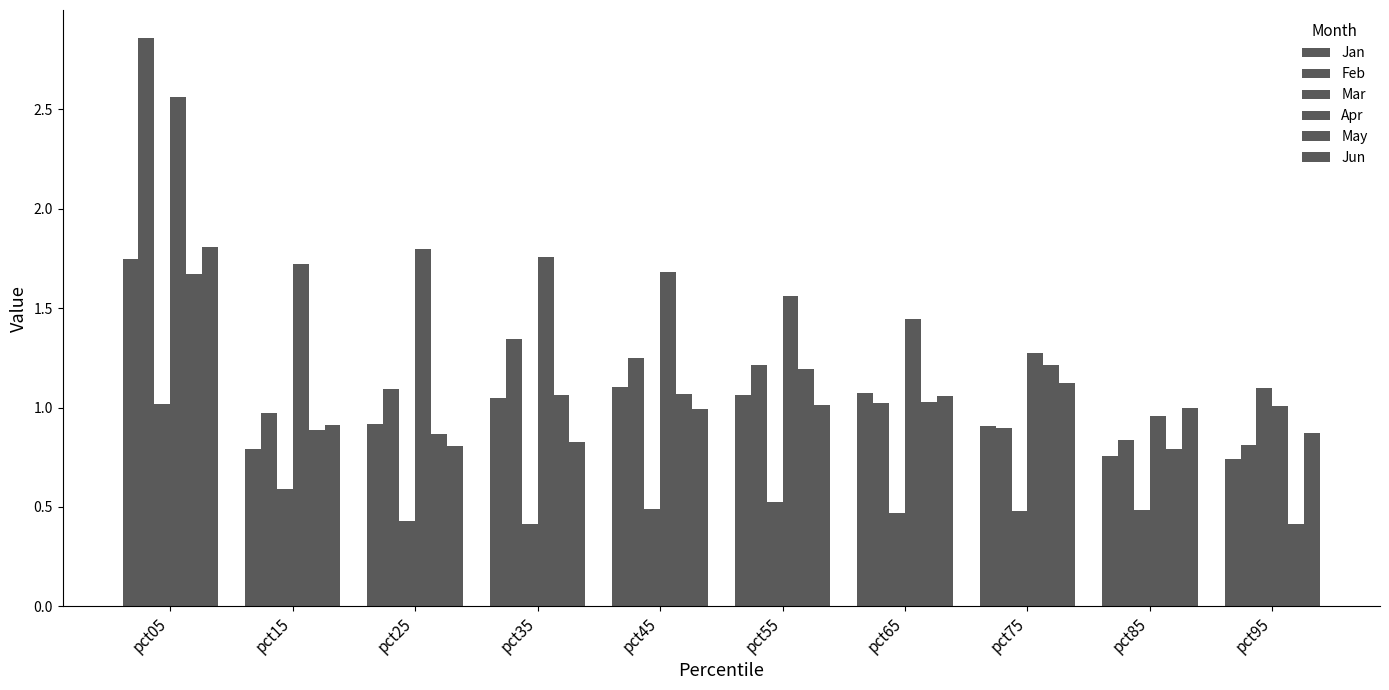

How many groups of bars are there?

10